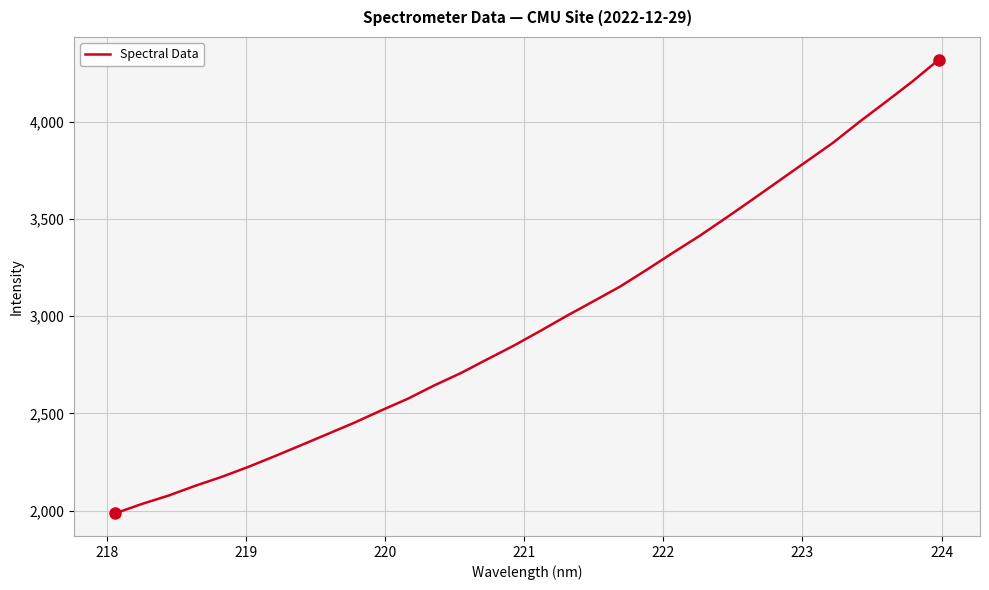

What is the sum of all values?

95407.0